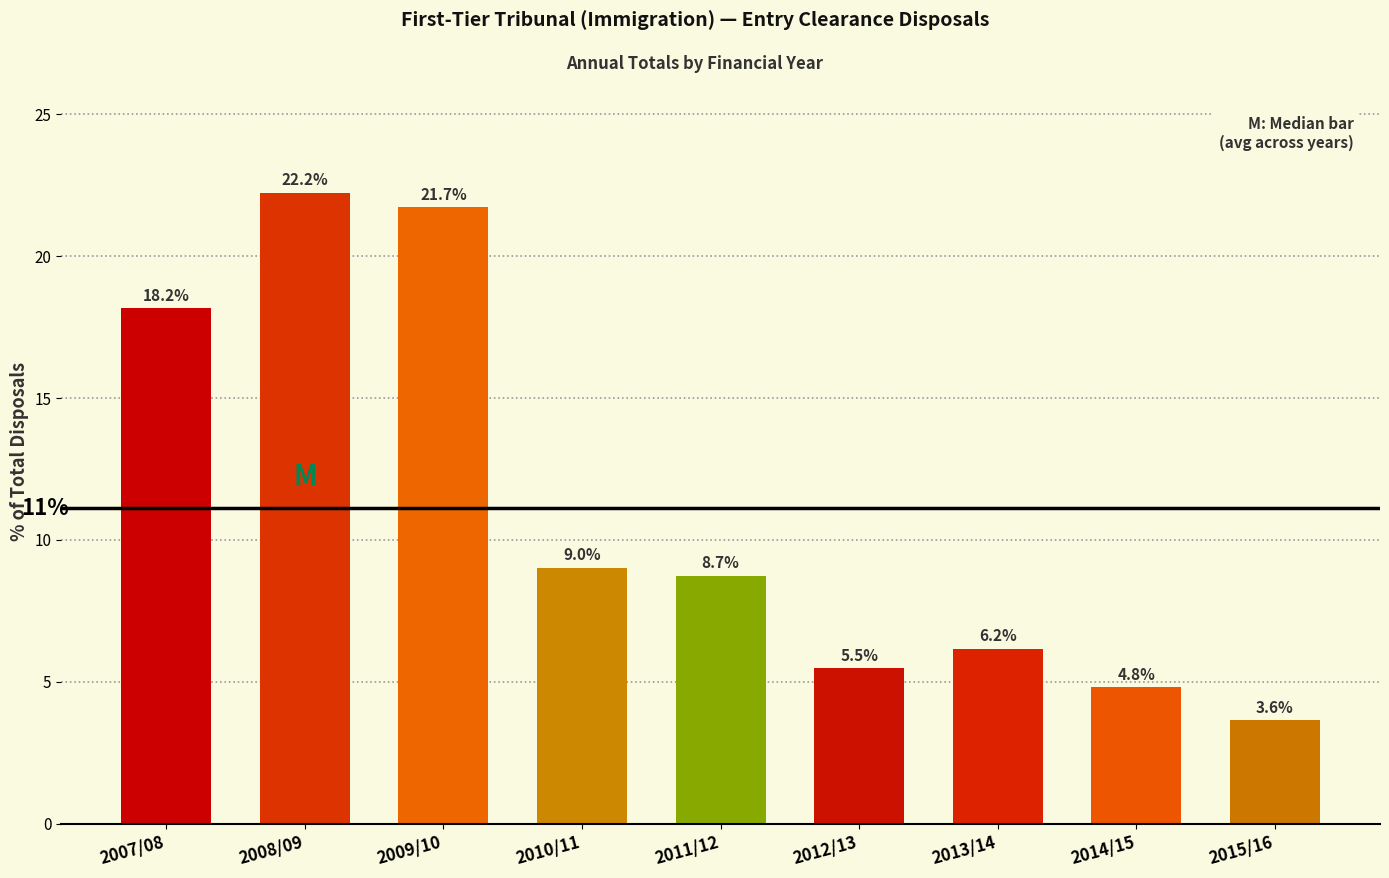

Reading right to left, list all the values displayed in this chart.

2015/16=3.6	2014/15=4.8	2013/14=6.2	2012/13=5.5	2011/12=8.7	2010/11=9.0	2009/10=21.7	2008/09=22.2	2007/08=18.2